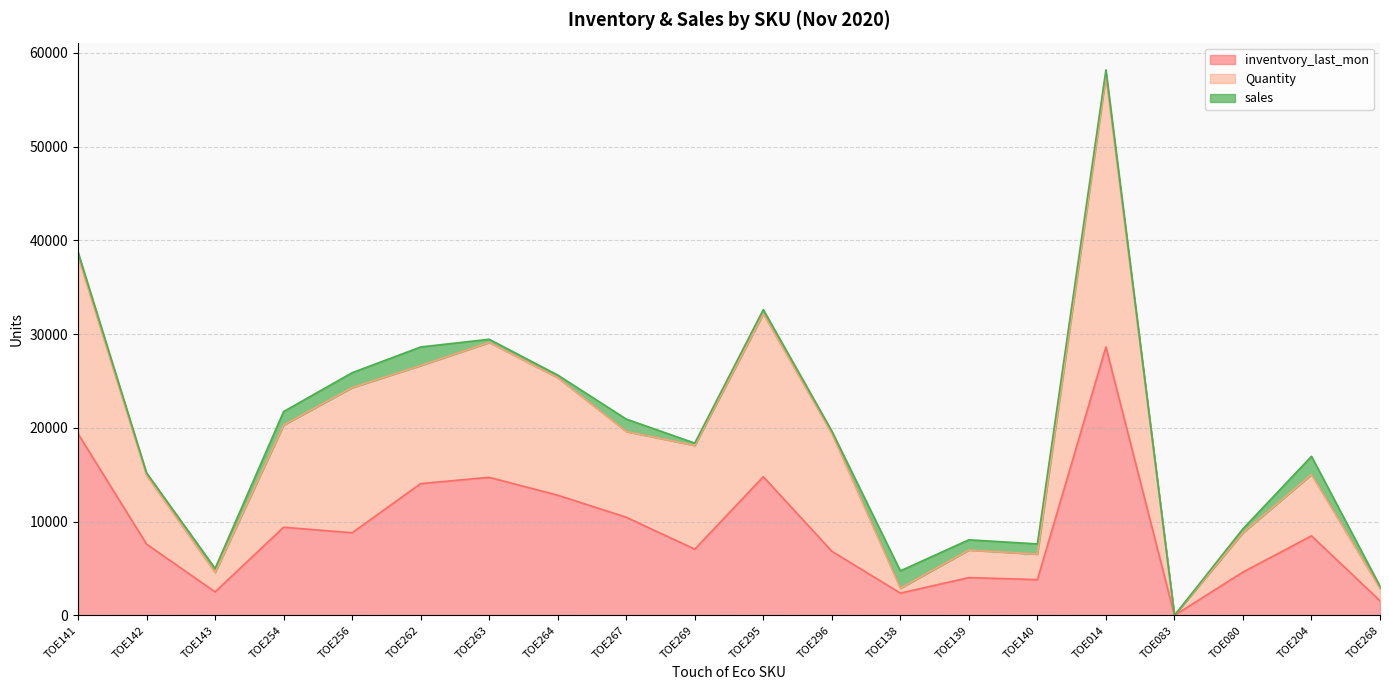

What is the highest value of the inventvory_last_mon series?

28637